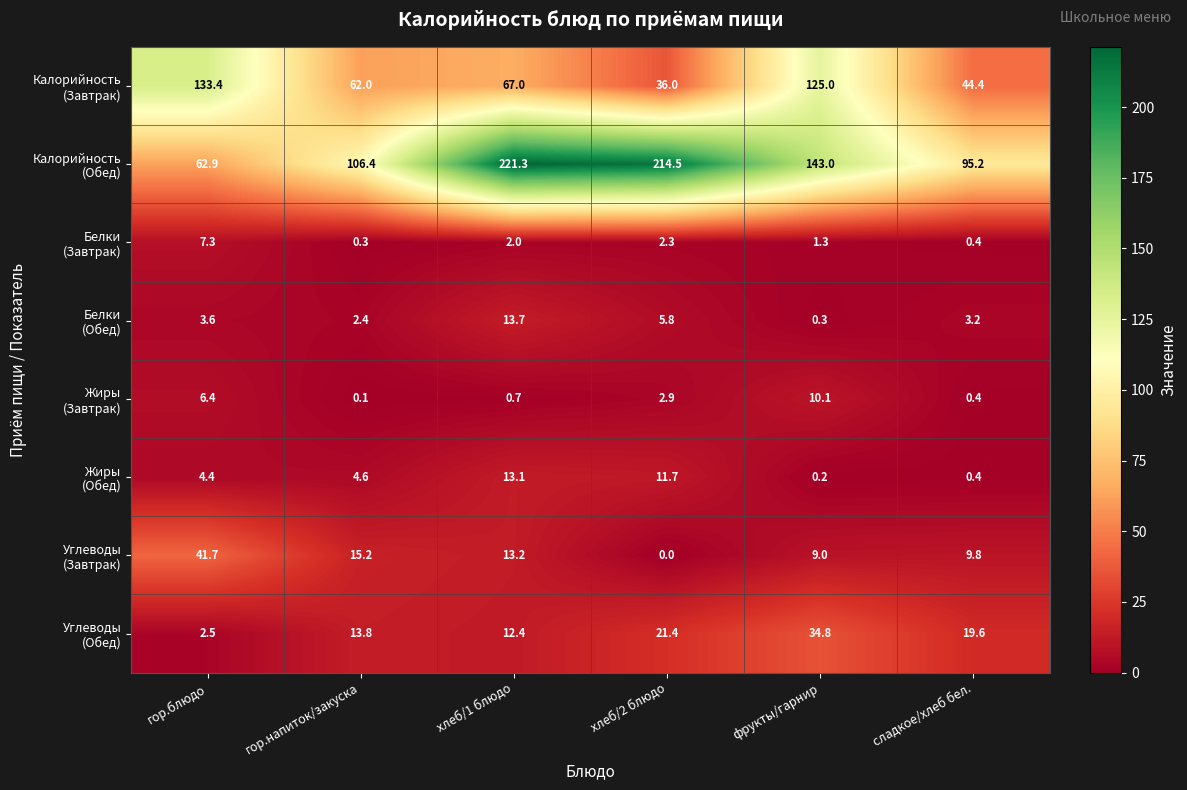

What is the spread (max minus min) of values at гор.напиток/закуска?

106.3